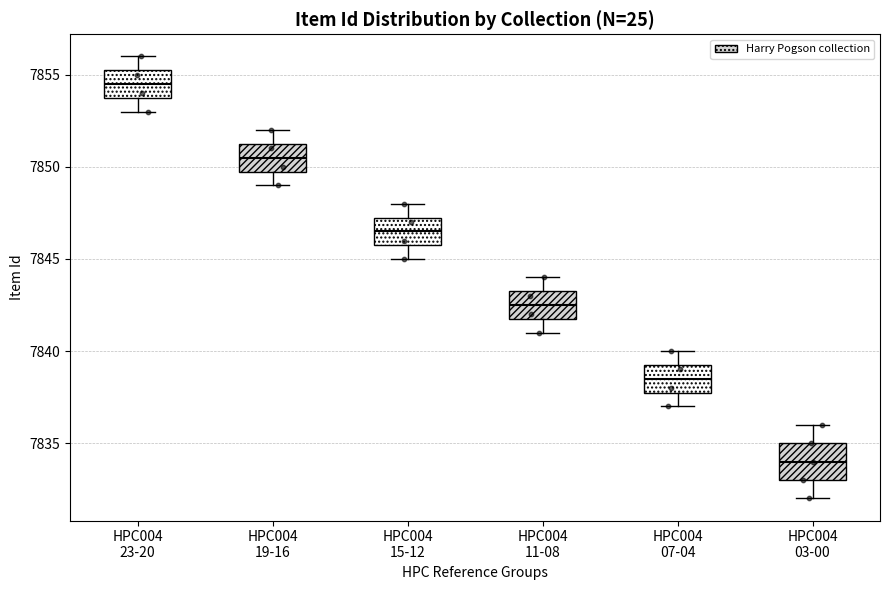

Reading left to right, read every box against the y-axis: the position of its median line, the range the box covers, and the ends of its whiskers. The values are not printed on the chart, so give them approximately, as read against the axis.

HPC004 23-20: median 7854.5, box 7854.0 to 7855.5, whiskers 7853.0 to 7856.0
HPC004 19-16: median 7850.5, box 7850.0 to 7851.5, whiskers 7849.0 to 7852.0
HPC004 15-12: median 7846.5, box 7846.0 to 7847.5, whiskers 7845.0 to 7848.0
HPC004 11-08: median 7842.5, box 7842.0 to 7843.5, whiskers 7841.0 to 7844.0
HPC004 07-04: median 7838.5, box 7838.0 to 7839.5, whiskers 7837.0 to 7840.0
HPC004 03-00: median 7834.0, box 7833.0 to 7835.0, whiskers 7832.0 to 7836.0